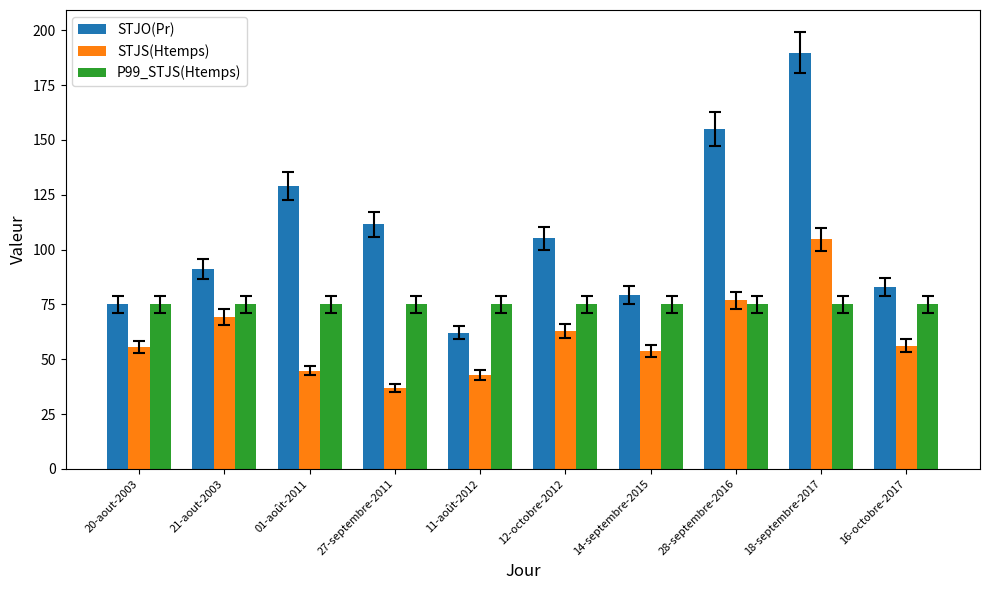

What is the difference between the highest and lowest values at 11-août-2012?

32.1